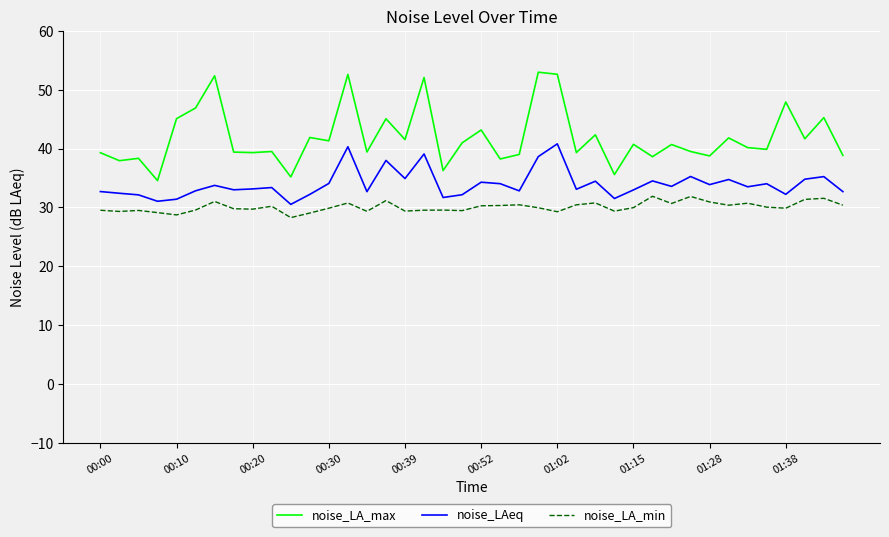

Count the number of categories in the chart.

40